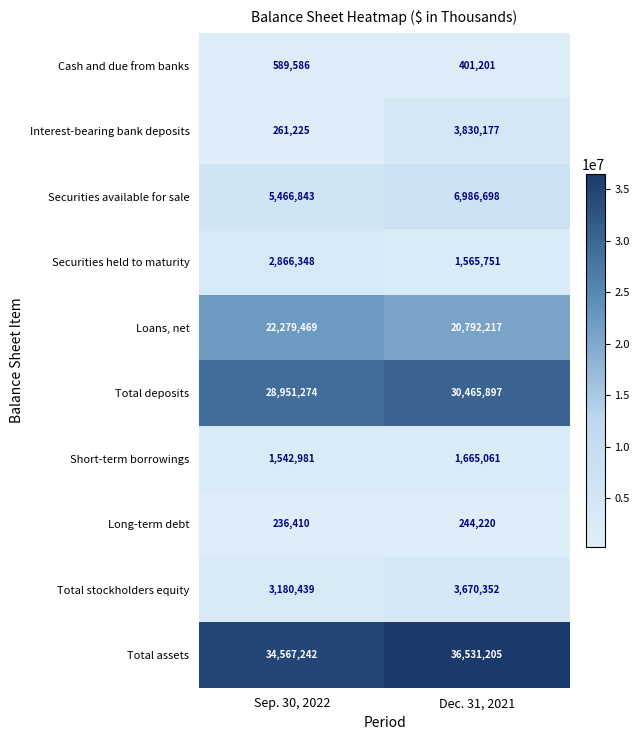

Rank the series at Dec. 31, 2021 from lowest to highest value.

Long-term debt, Cash and due from banks, Securities held to maturity, Short-term borrowings, Total stockholders equity, Interest-bearing bank deposits, Securities available for sale, Loans, net, Total deposits, Total assets